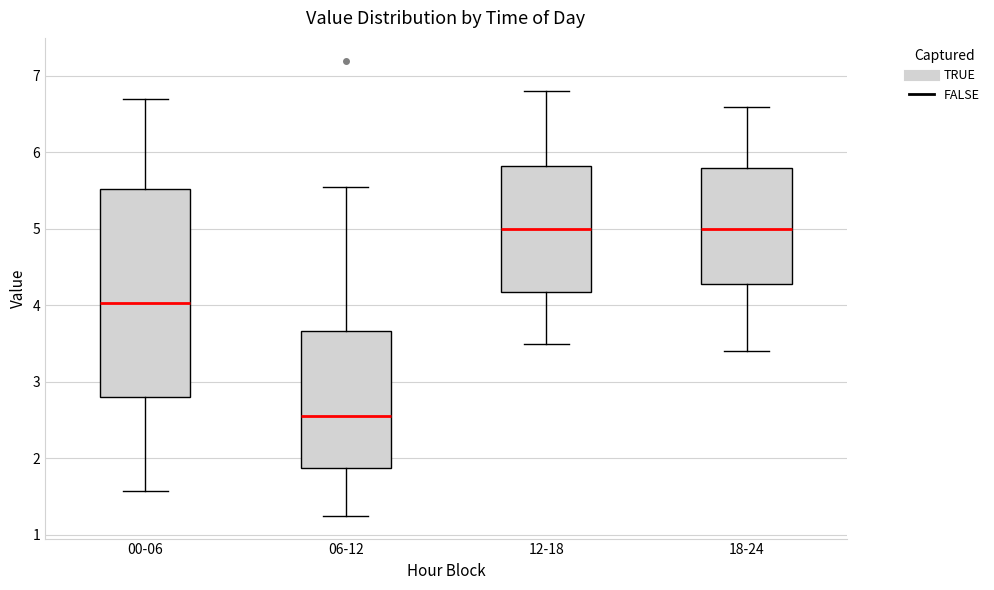

Reading left to right, read every box against the y-axis: the position of its median line, the range the box covers, and the ends of its whiskers. The values are not printed on the chart, so give them approximately, as read against the axis.

00-06: median 4.0, box 2.8 to 5.5, whiskers 1.6 to 6.7
06-12: median 2.6, box 1.9 to 3.7, whiskers 1.3 to 5.6
12-18: median 5.0, box 4.2 to 5.8, whiskers 3.5 to 6.8
18-24: median 5.0, box 4.3 to 5.8, whiskers 3.4 to 6.6